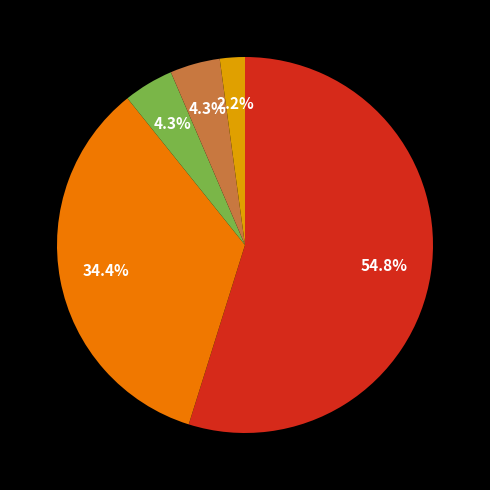

Is there a majority slice in this chart?

Yes